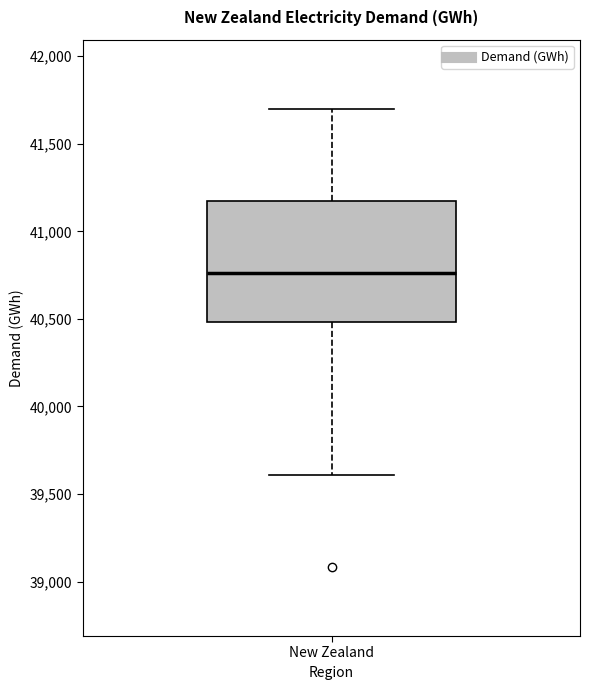

Where does the lower whisker of the box for New Zealand end on the y-axis? The values are not printed on the chart, so give them approximately, as read against the axis.

39600